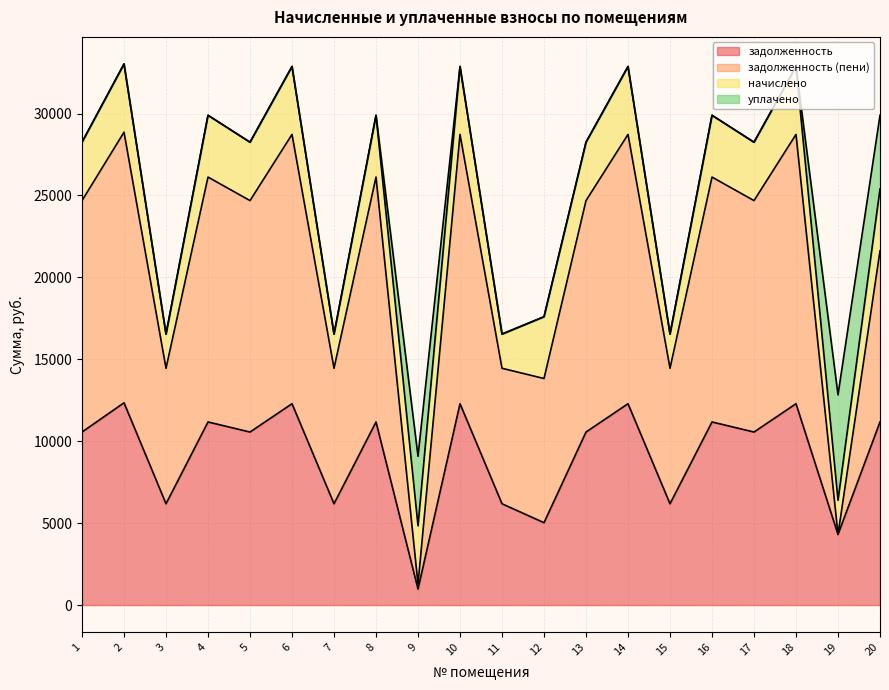

What is the total value across all series at 4?

29891.5